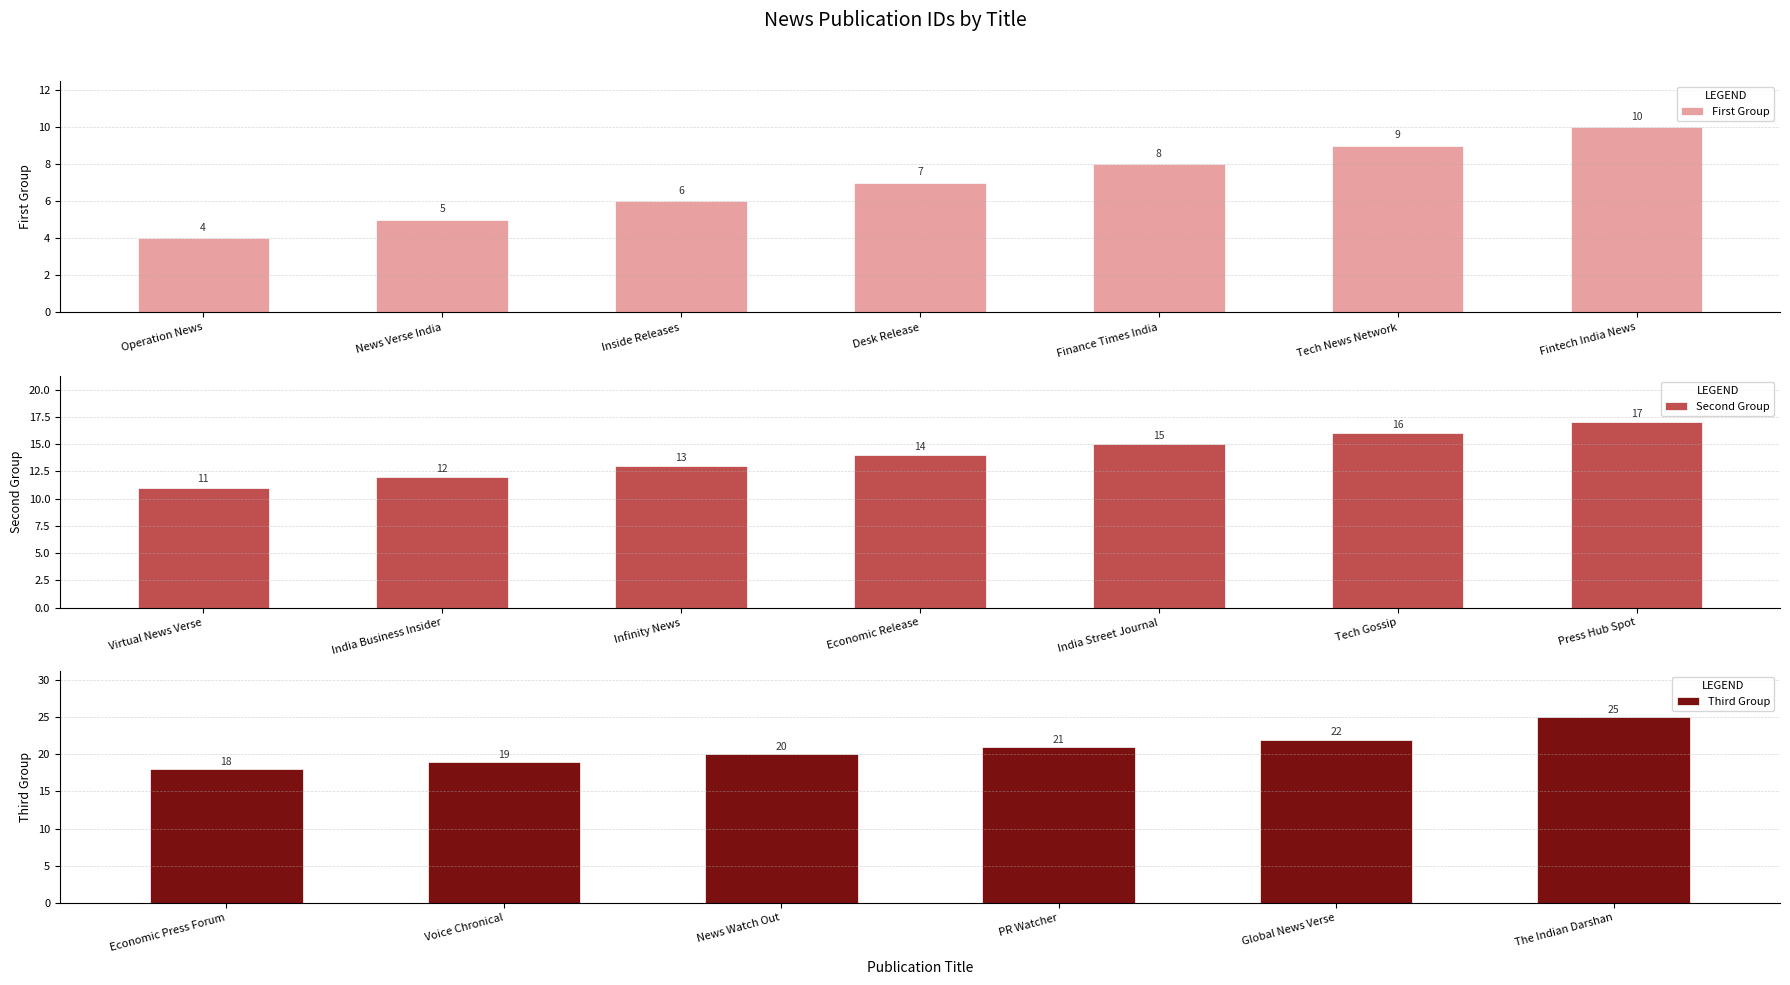

What value does the data have at Economic Release?

14